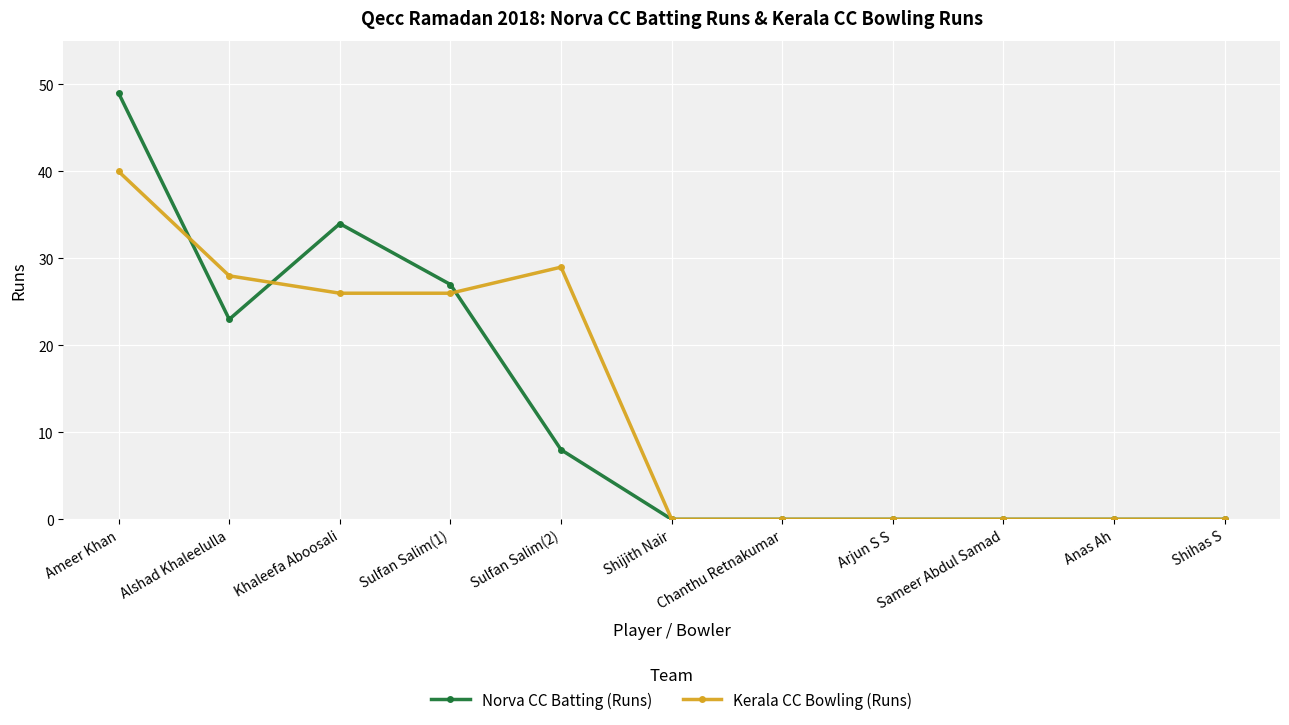

Reading right to left, what are all the values shown in this chart?

Norva CC Batting (Runs): Shihas S=0	Anas Ah=0	Sameer Abdul Samad=0	Arjun S S=0	Chanthu Retnakumar=0	Shijith Nair=0	Sulfan Salim(2)=8	Sulfan Salim(1)=27	Khaleefa Aboosali=34	Alshad Khaleelulla=23	Ameer Khan=49
Kerala CC Bowling (Runs): Shihas S=0	Anas Ah=0	Sameer Abdul Samad=0	Arjun S S=0	Chanthu Retnakumar=0	Shijith Nair=0	Sulfan Salim(2)=29	Sulfan Salim(1)=26	Khaleefa Aboosali=26	Alshad Khaleelulla=28	Ameer Khan=40